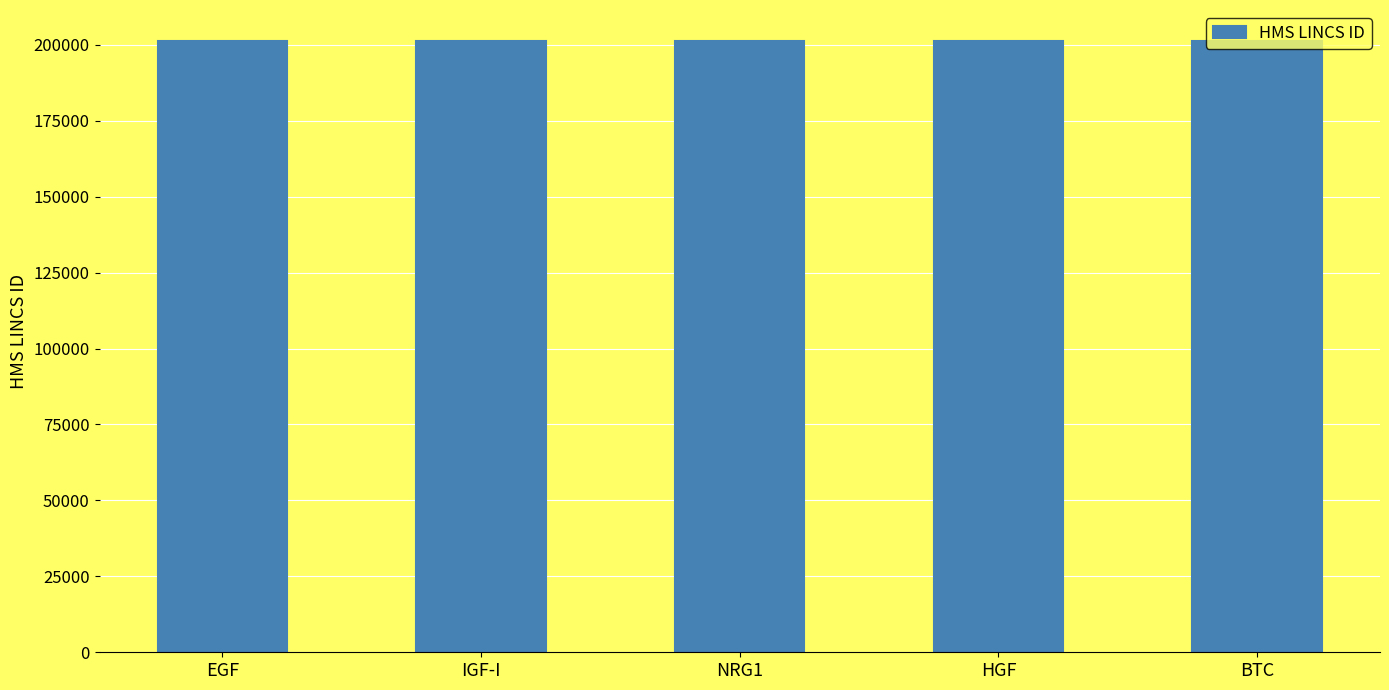

The chart shows a value of 299132 at HGF. True or false?

False